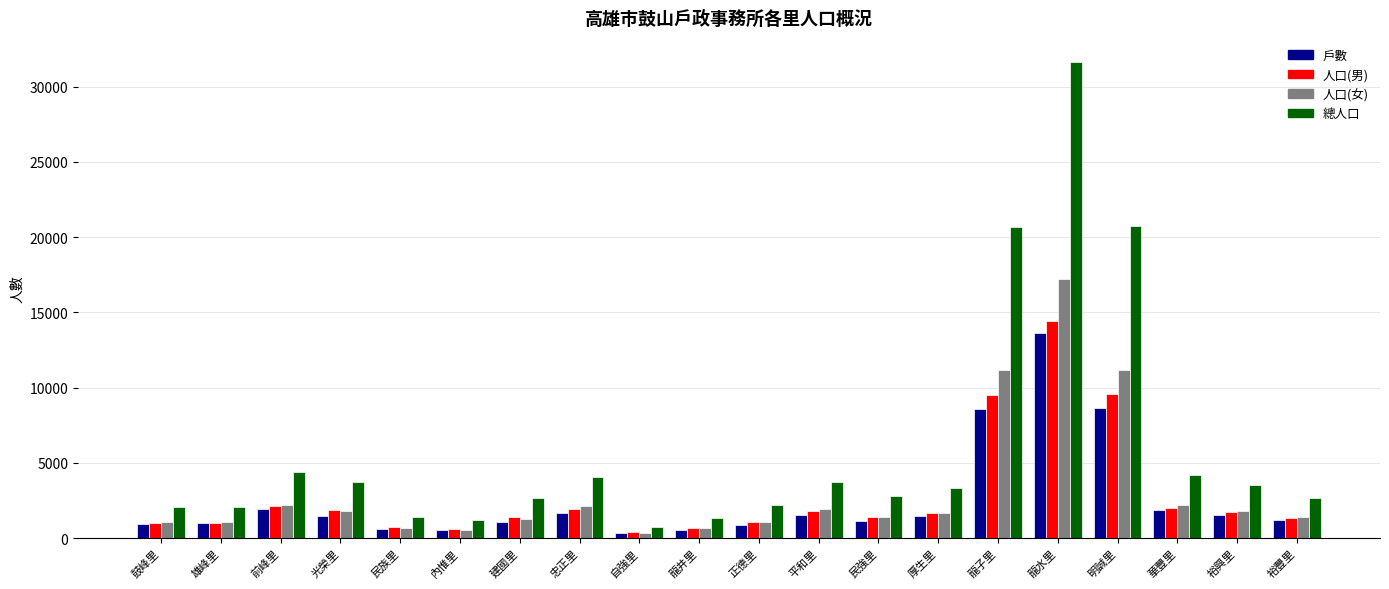

Count the number of data series in this chart.

4